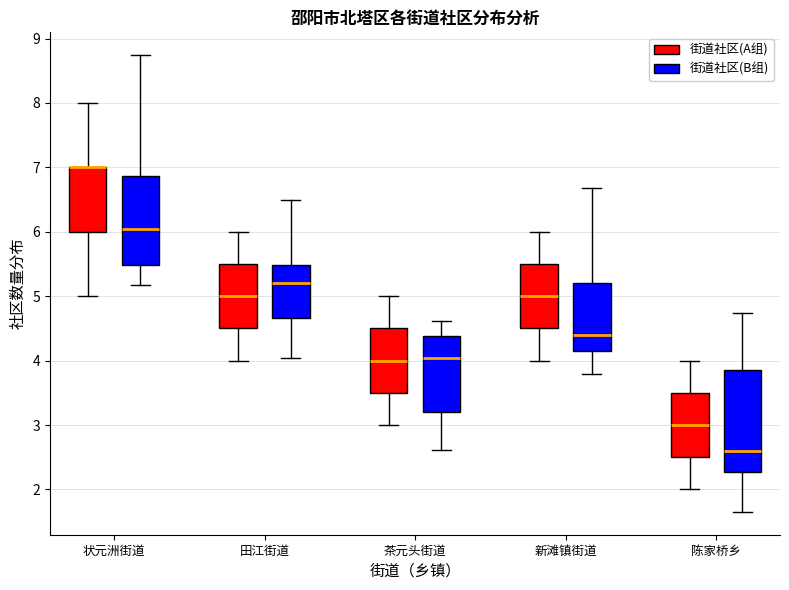

Where is the upper edge of the box for 田江街道 (街道社区(B组)) on the y-axis? The values are not printed on the chart, so give them approximately, as read against the axis.

5.5